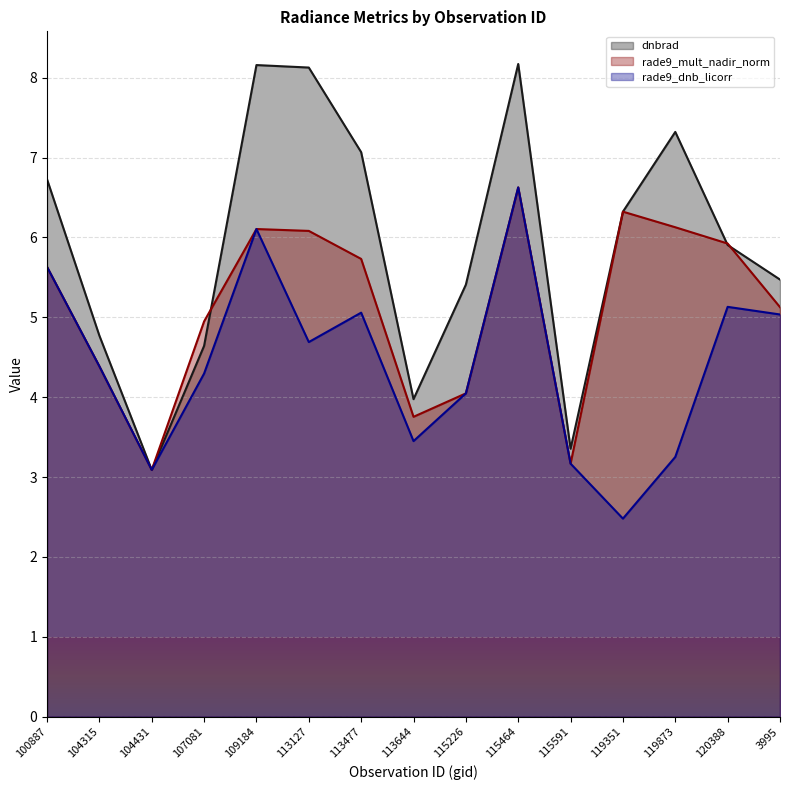

What is the difference between the dnbrad values at 119873 and 120388?

1.4